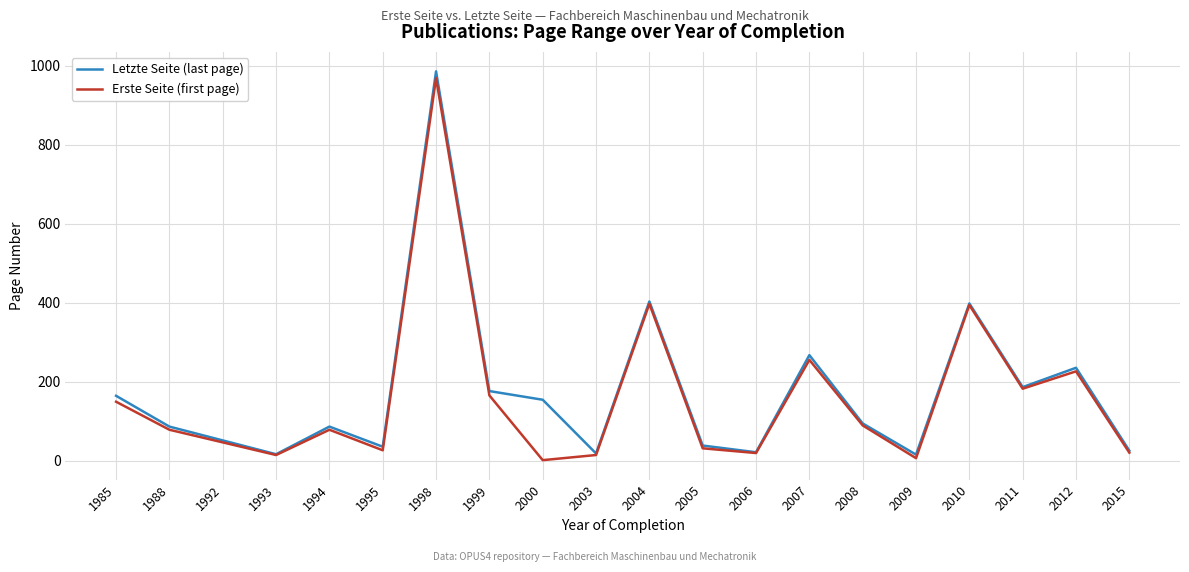

The value of Letzte Seite (last page) at 2008 is 32. True or false?

False